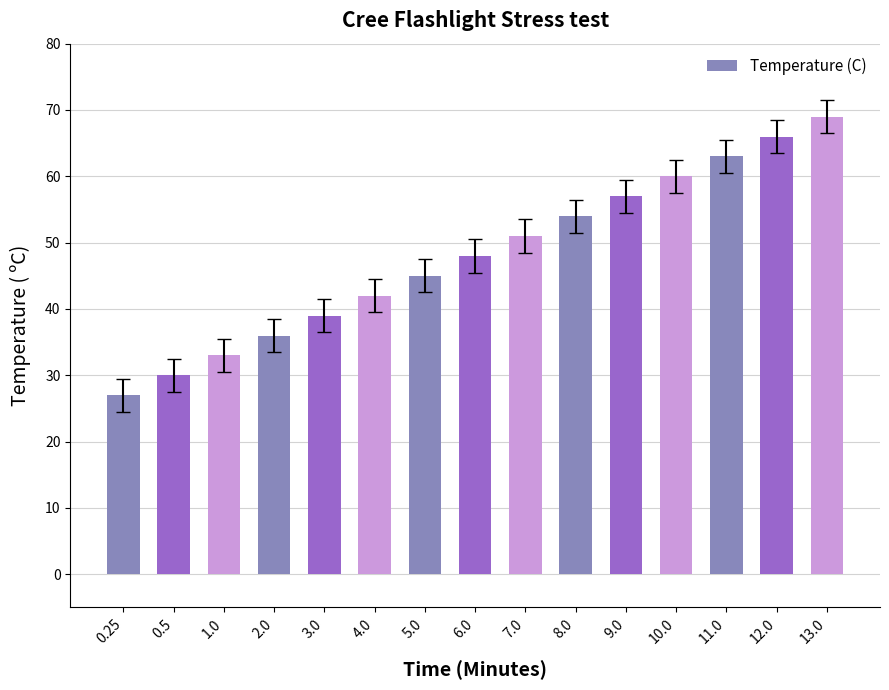

What is the difference between the values at 0.5 and 4.0?

12